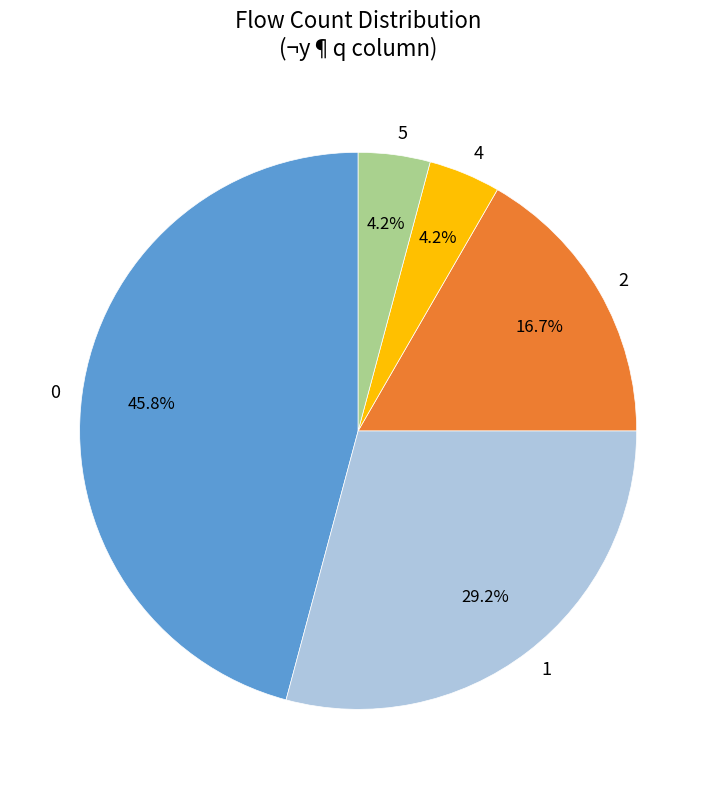

To the nearest percent, what is the combined percentage of 4 and 5?

8%